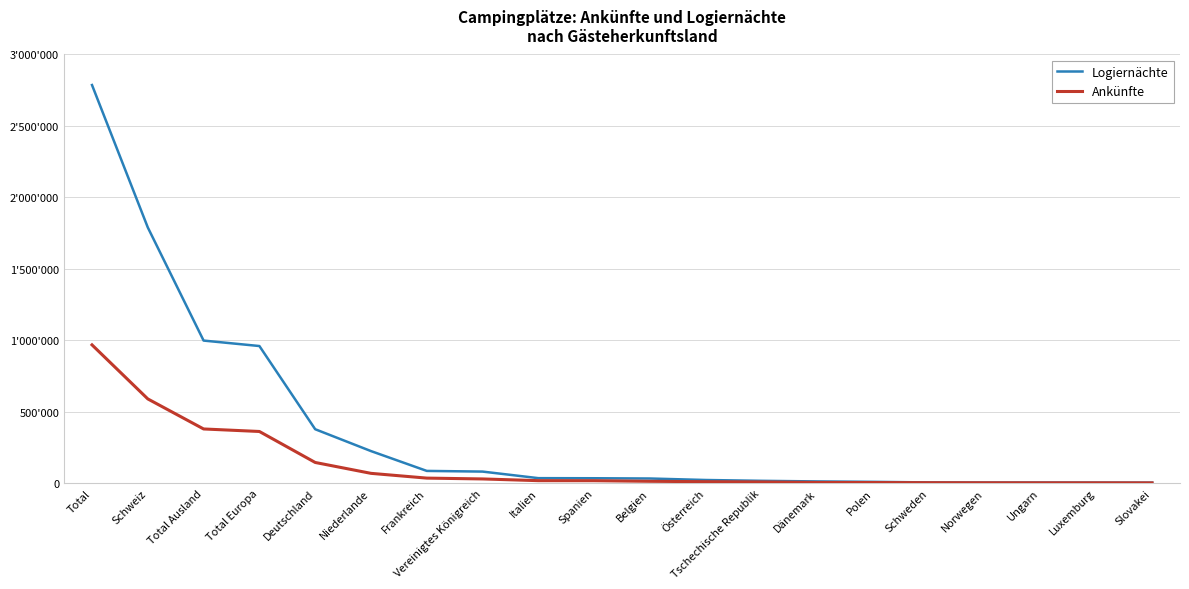

Which series has the largest total across all categories?

Logiernächte